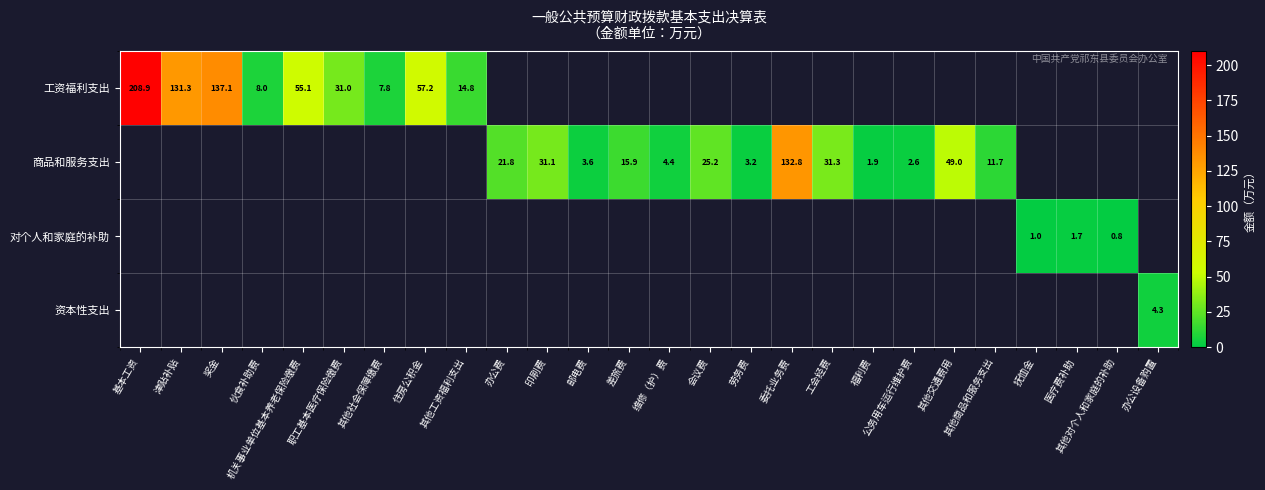

What is the difference between the highest and lowest values at 印刷费?

31.1